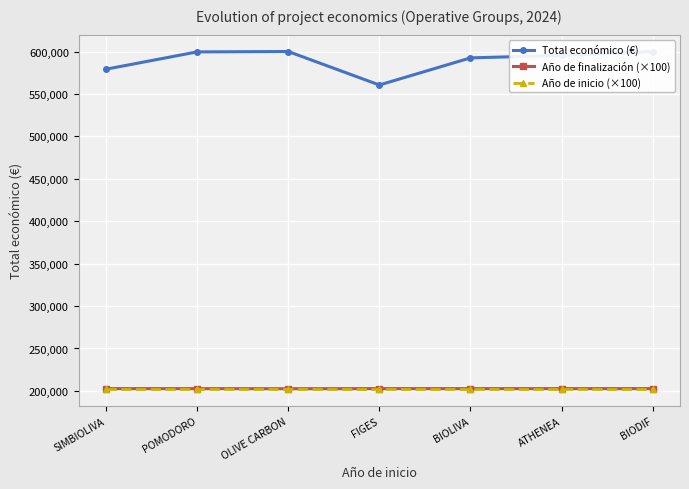

Which series has the widest spread of values?

Total económico (€)